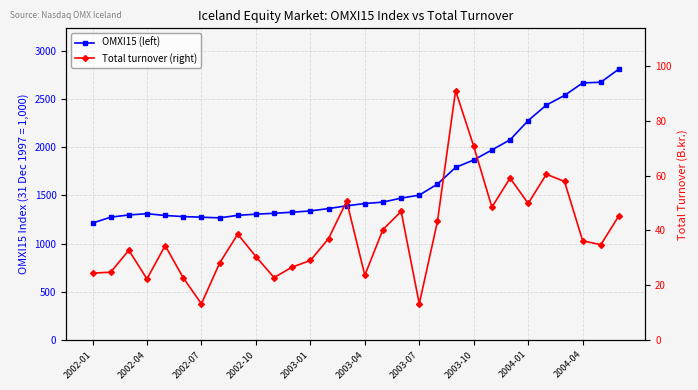

Reading left to right, extract all data points from this chart.

OMXI15 (left): 1213.6	1275.2	1297.8	1310.8	1292.5	1281.2	1274.7	1267.7	1294.1	1305.8	1315.3	1326.4	1339.7	1364.0	1393.2	1416.3	1431.3	1472.5	1503.8	1618.2	1791.1	1868.6	1972.5	2077.7	2277.7	2438.4	2537.8	2667.9	2675.0	2812.5
Total turnover (right): 24.4	24.8	32.8	22.3	34.5	22.7	13.2	28.1	38.6	30.5	22.8	26.6	29.0	37.0	50.7	23.7	40.4	47.0	13.2	43.3	91.0	70.7	48.5	59.1	49.9	60.5	57.9	36.2	34.8	45.4